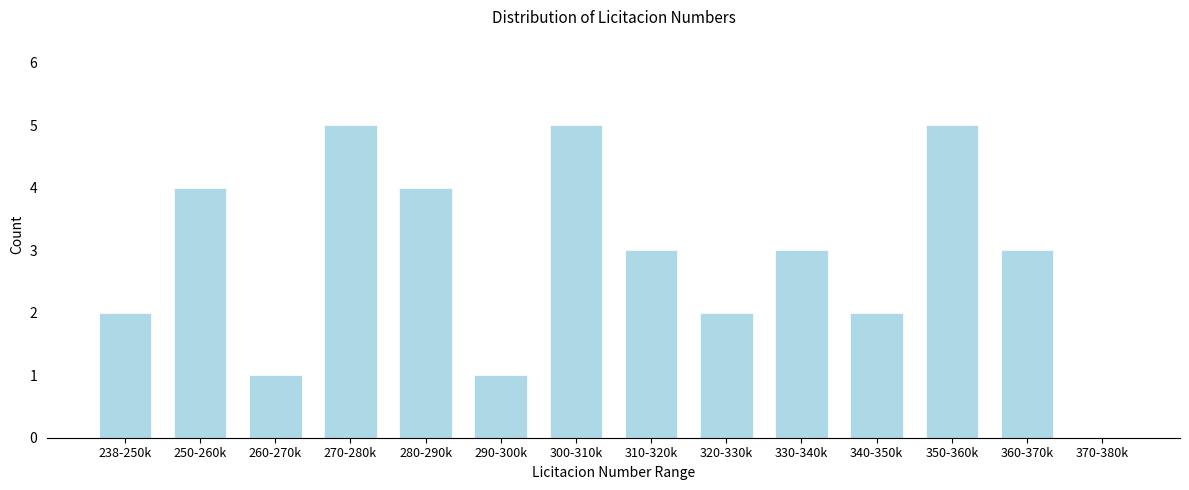

Reading left to right, list all the values displayed in this chart.

238-250k=2	250-260k=4	260-270k=1	270-280k=5	280-290k=4	290-300k=1	300-310k=5	310-320k=3	320-330k=2	330-340k=3	340-350k=2	350-360k=5	360-370k=3	370-380k=0